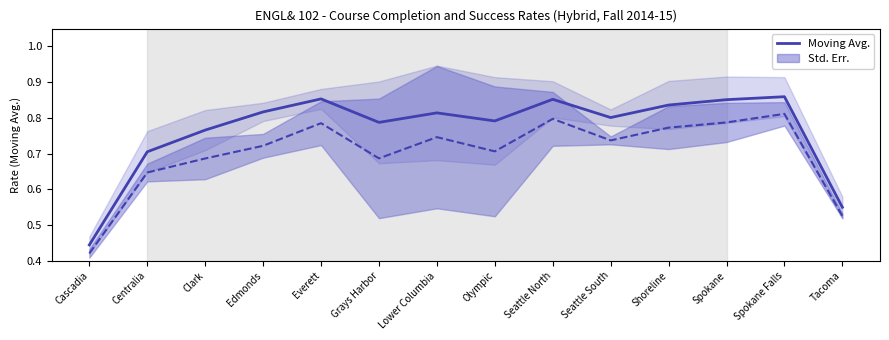

Which series has the largest total across all categories?

Moving Avg. (Completion)